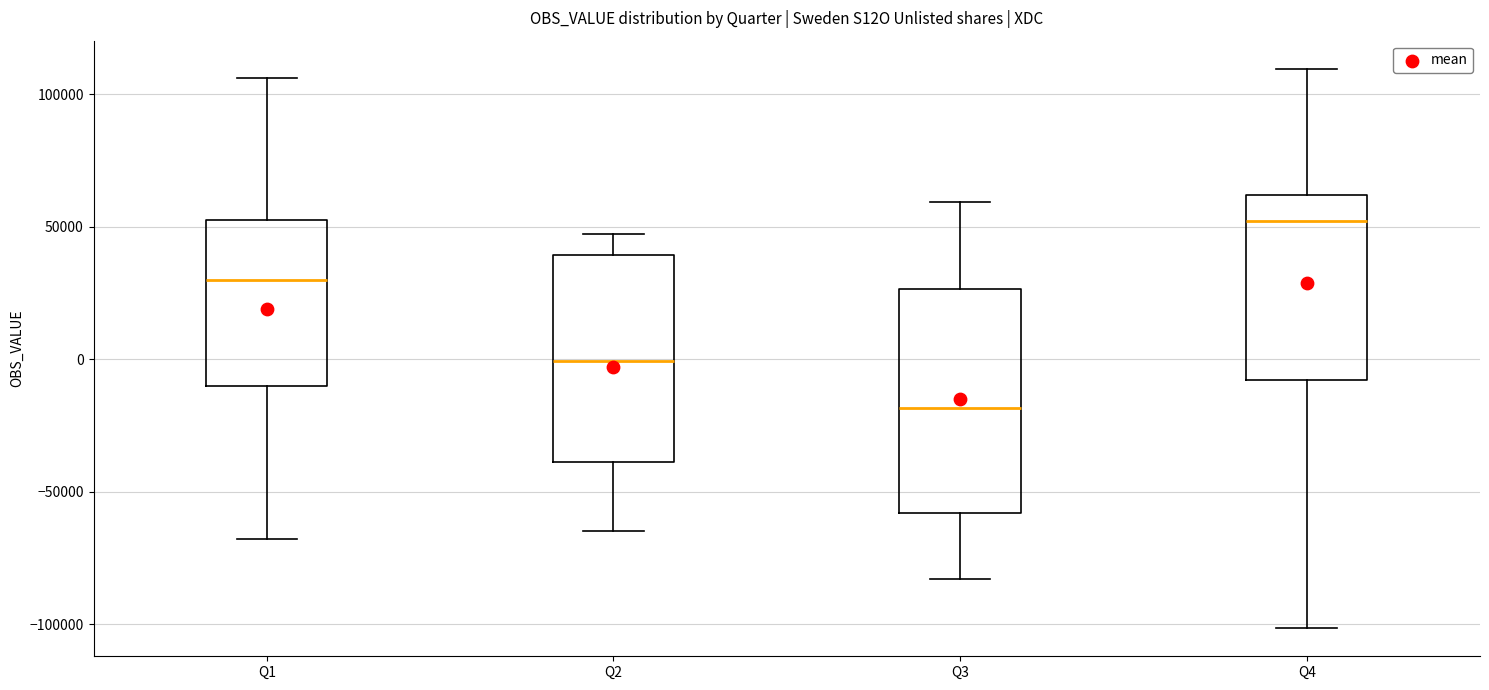

Reading left to right, transcribe this box plot: for each box, give where its median line is, the range the box spans, and where its two whiskers end, as read against the y-axis. The values are not printed on the chart, so give them approximately, as read against the axis.

Q1: median 30000, box -10000 to 55000, whiskers -70000 to 105000
Q2: median 0, box -40000 to 40000, whiskers -65000 to 45000
Q3: median -20000, box -60000 to 25000, whiskers -85000 to 60000
Q4: median 50000, box -10000 to 60000, whiskers -100000 to 110000